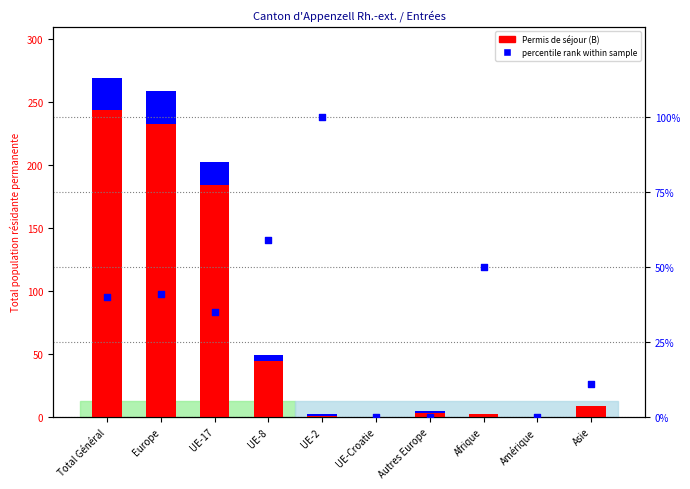

At which category is the sum across all series the highest?

Total Général